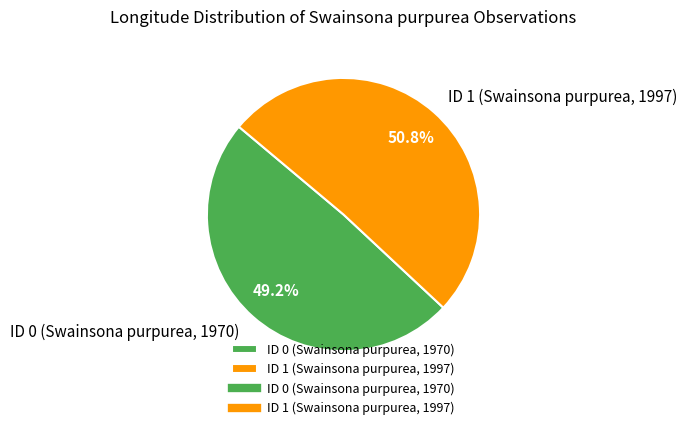

Which slice represents more than half of the pie?

ID 1 (Swainsona purpurea, 1997)